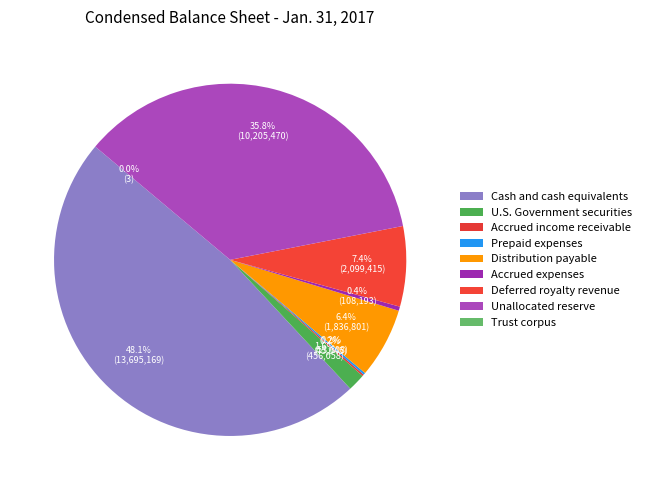

True or false: Cash and cash equivalents accounts for 53% of the total.

False